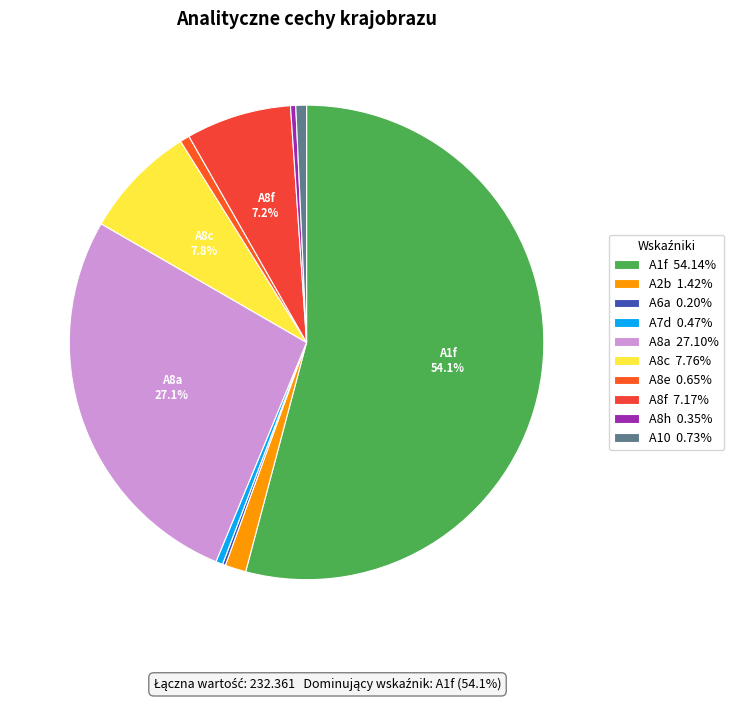

Count the number of slices in the pie.

10